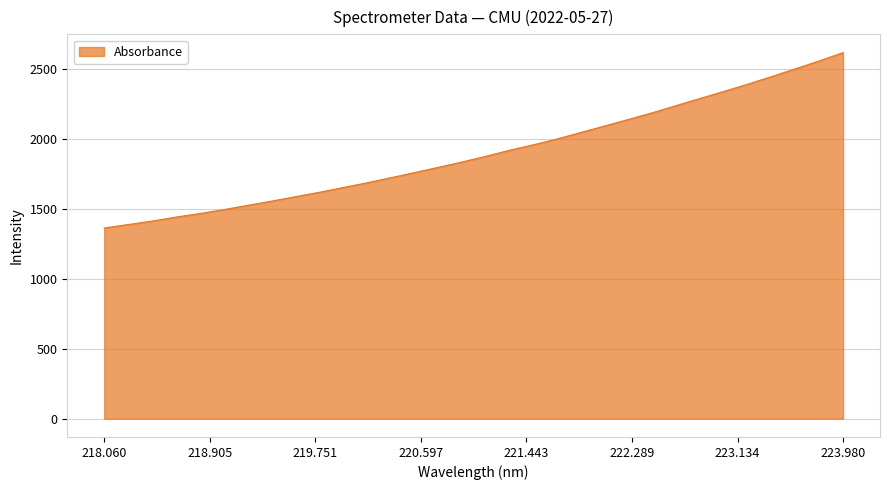

Does the chart display data point markers on the line(s)?

No